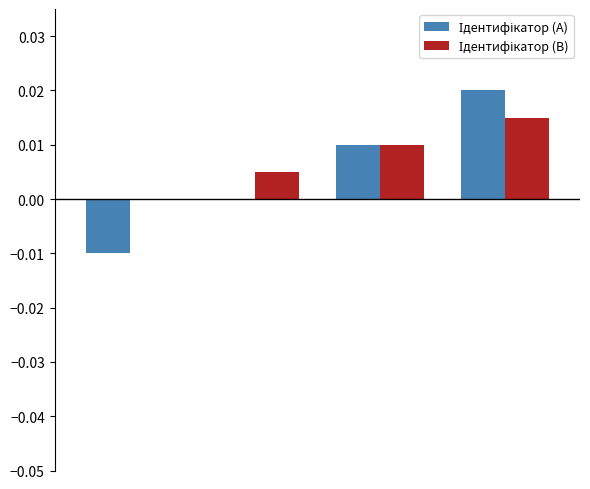

Which series has the largest total across all categories?

Ідентифікатор (B)